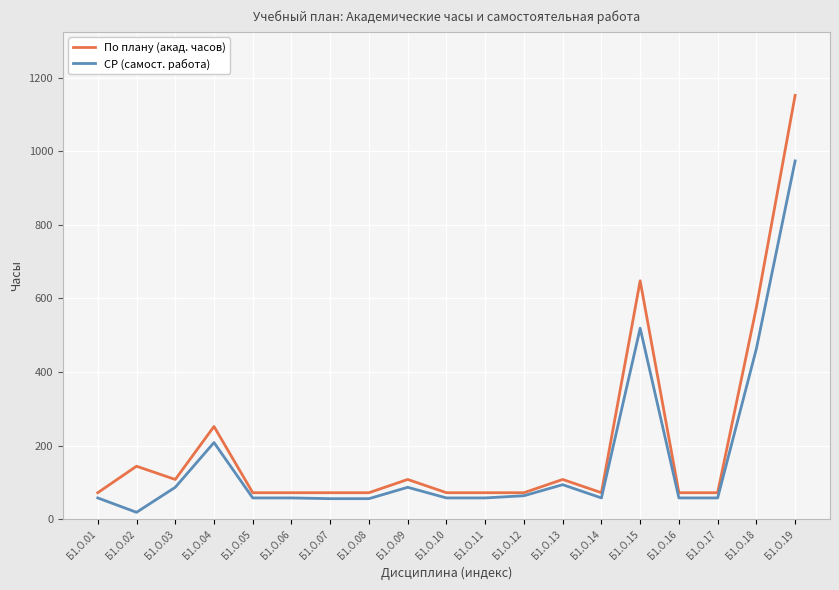

At which category does По плану (акад. часов) reach its first local valley?

Б1.О.03